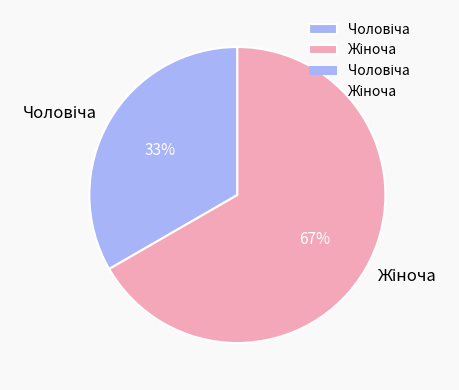

To the nearest percent, what is the average slice percentage?

50%